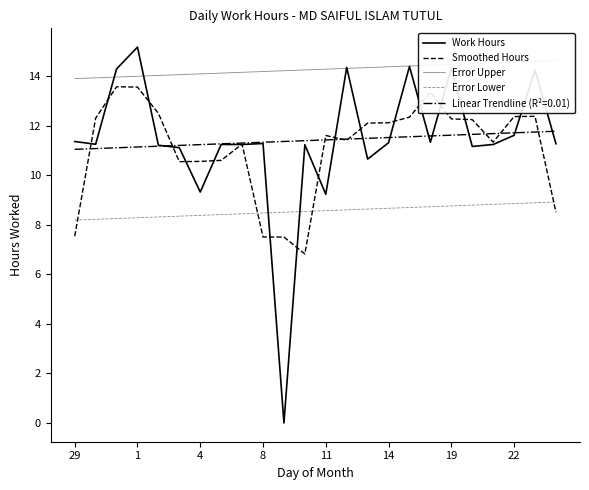

Read the Smoothed Hours value at 22.

12.4